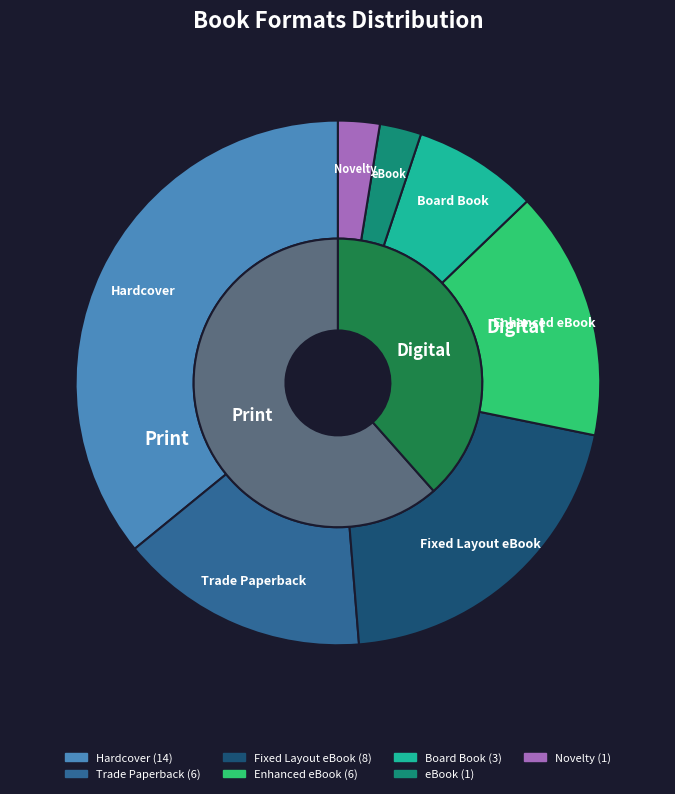

What is the change in value from Enhanced eBook to Board Book?

-3